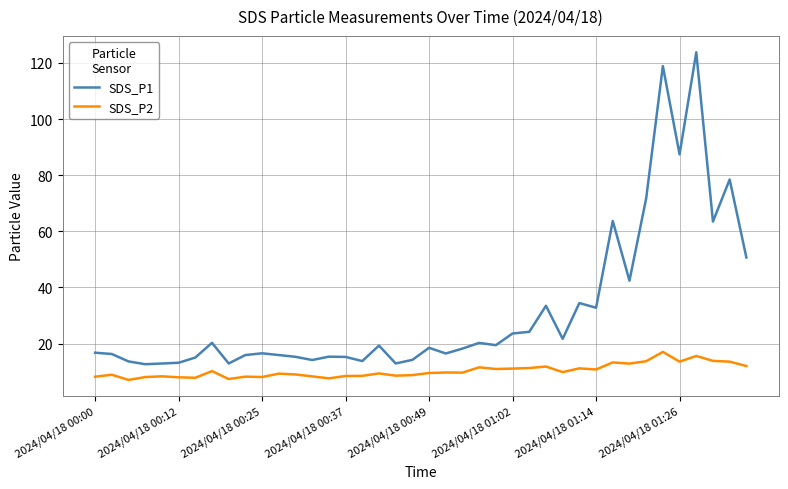

What are all the series names shown in the legend?

SDS_P1, SDS_P2